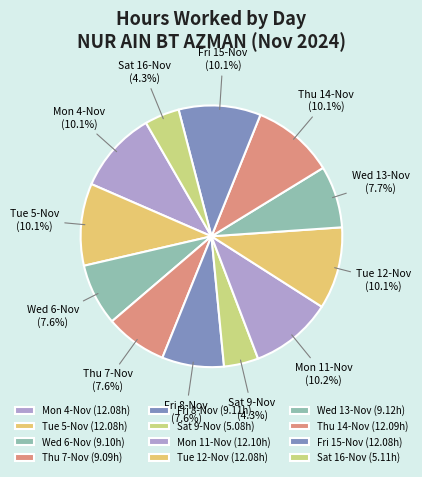

Is it true that Thu 14-Nov is 10% of the pie?

True